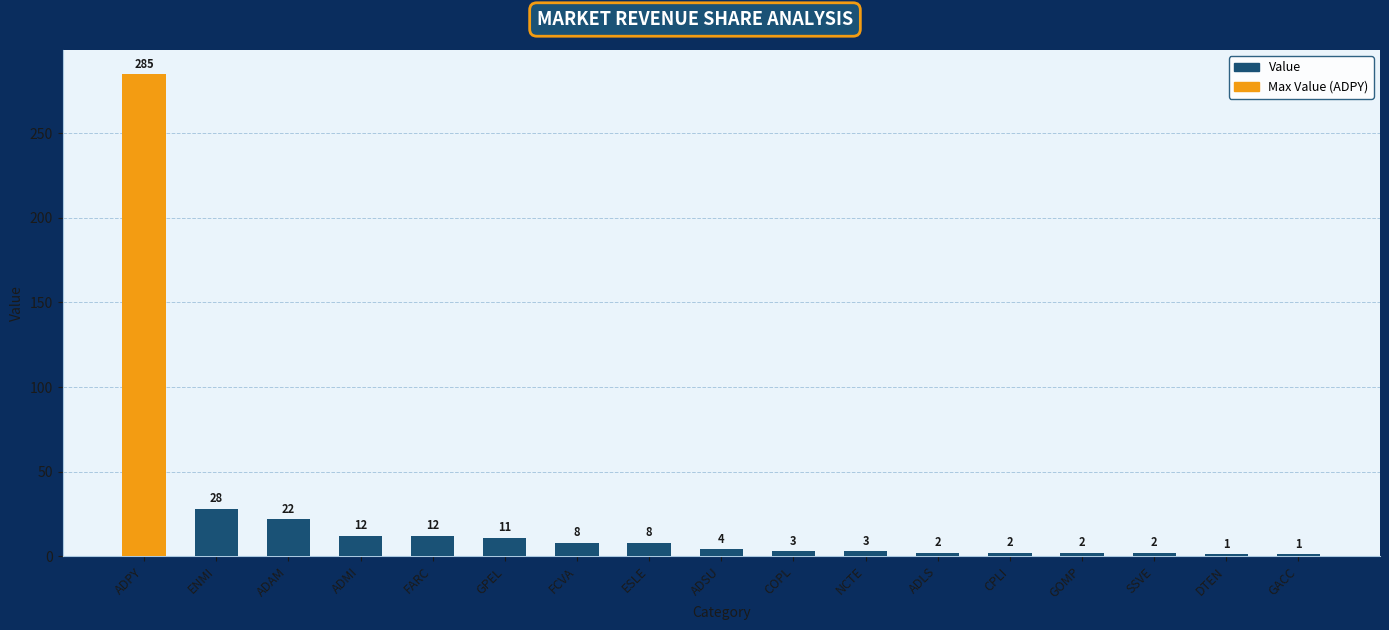

How many distinct data groups are displayed?

1